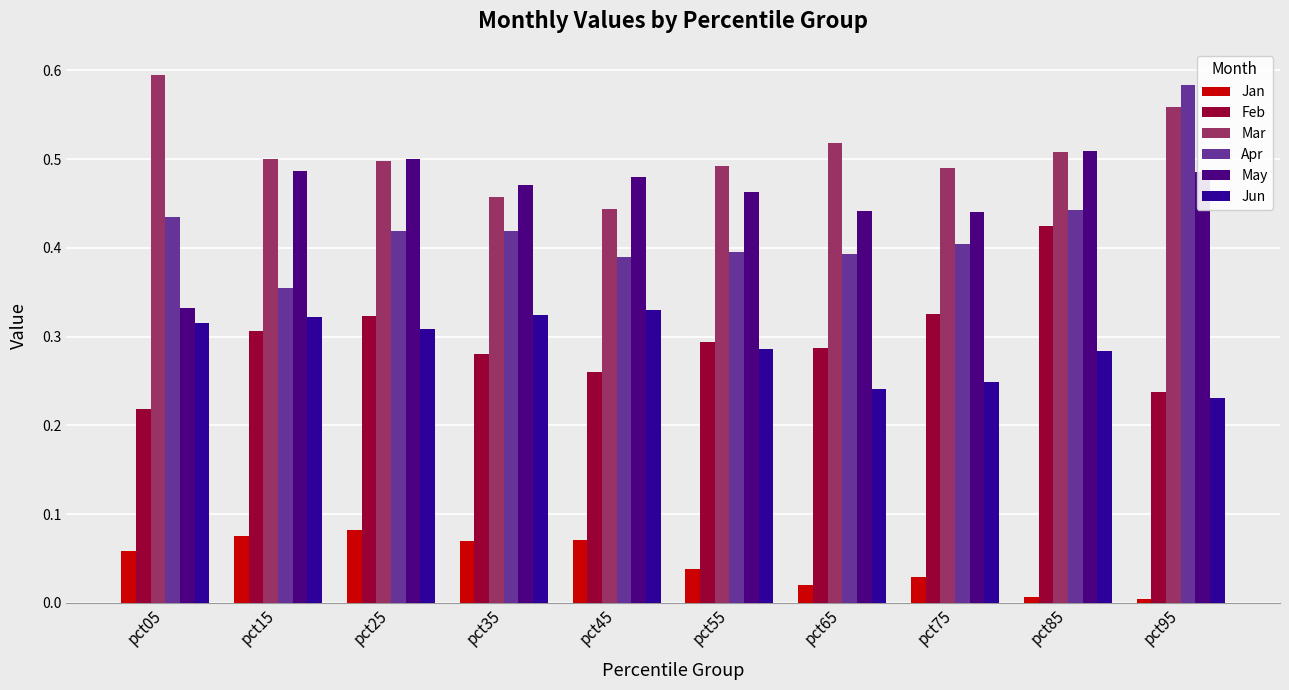

What is the value of the Apr bar at the 3rd from the left?

0.4